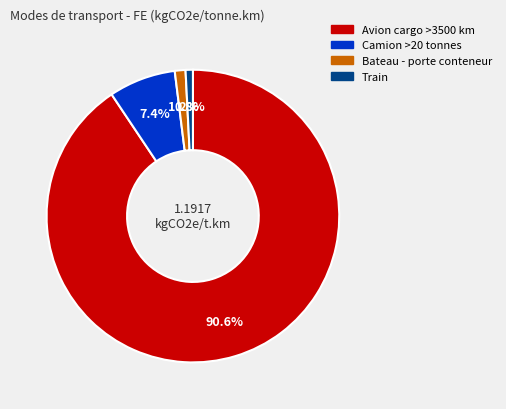

What is the majority slice?

Avion cargo >3500 km